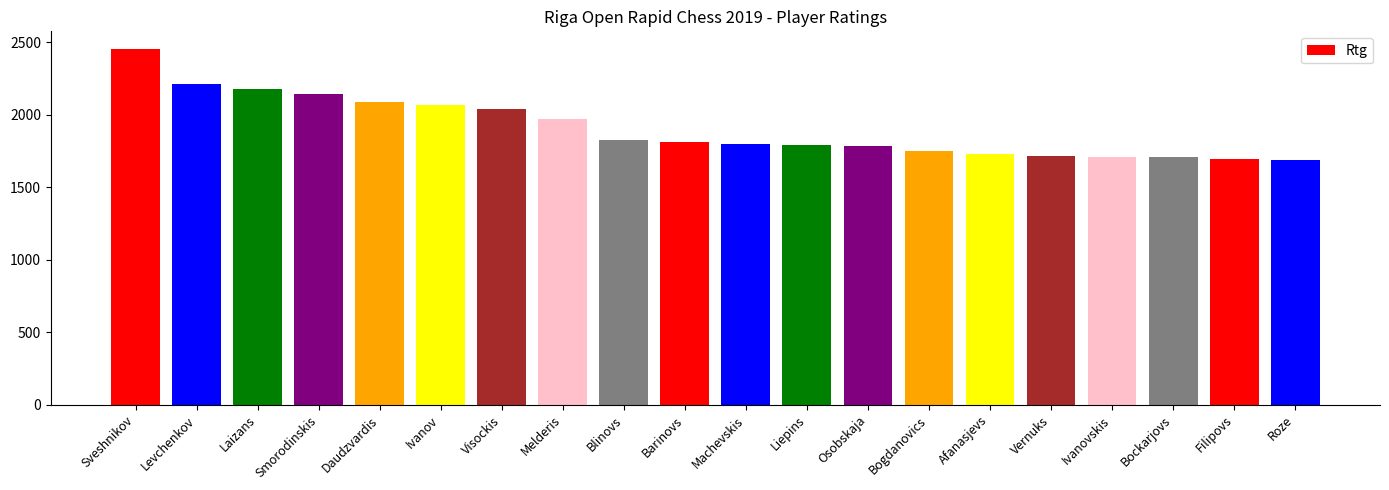

What is the maximum value shown in the chart?

2454